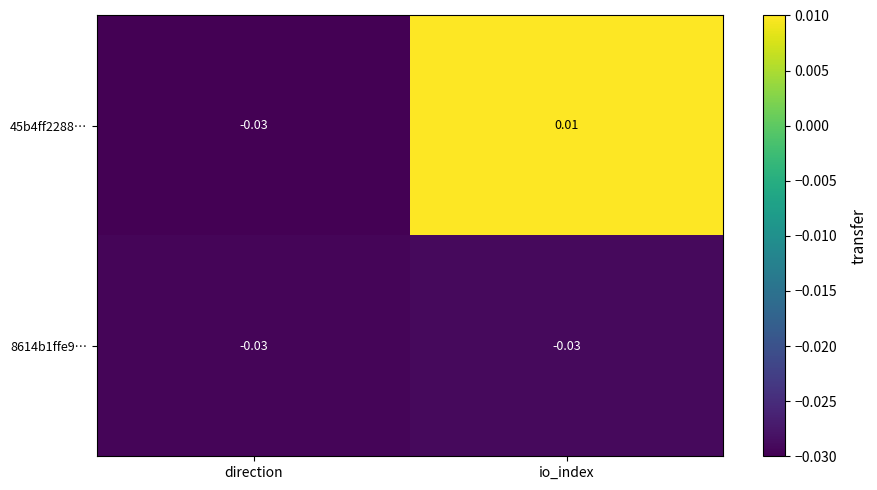

List the labels in order of 45b4ff2288… value, largest first.

io_index, direction